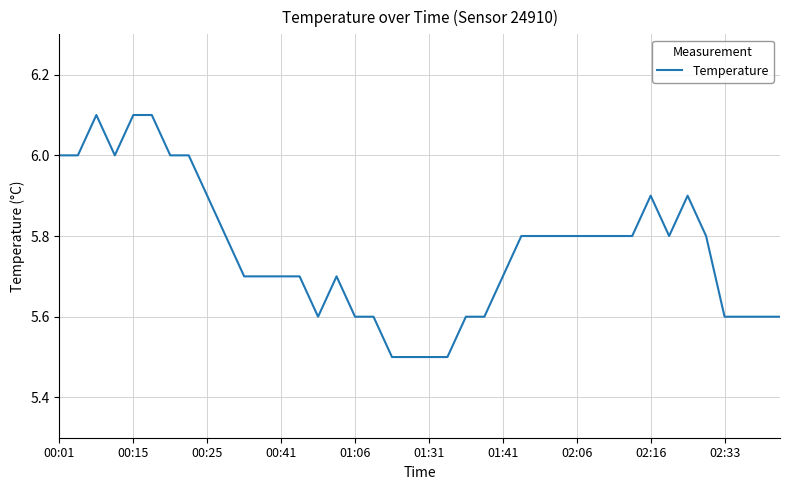

What is the greatest value displayed?

6.1